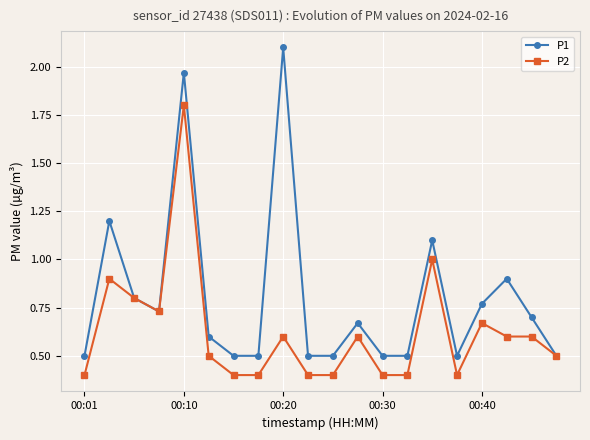

Which series has the widest spread of values?

P1